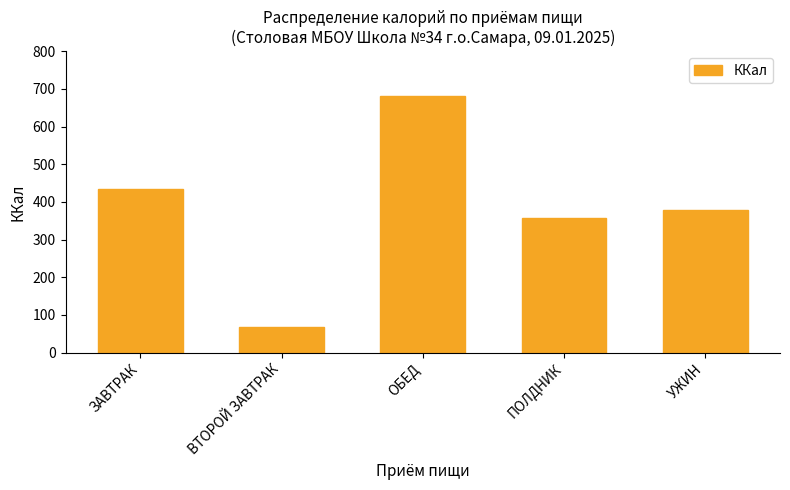

Where does the data first go above 378?

ЗАВТРАК